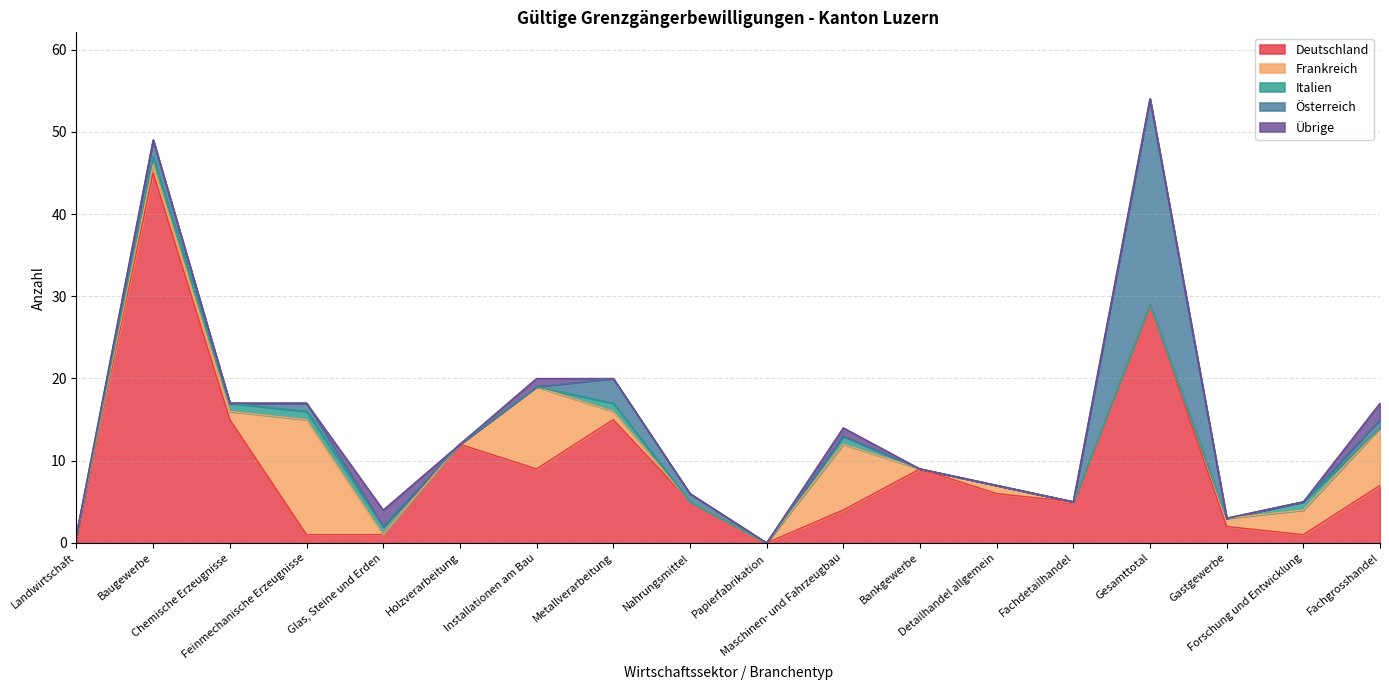

What is the value of the Deutschland point at the 13th from the left?

6